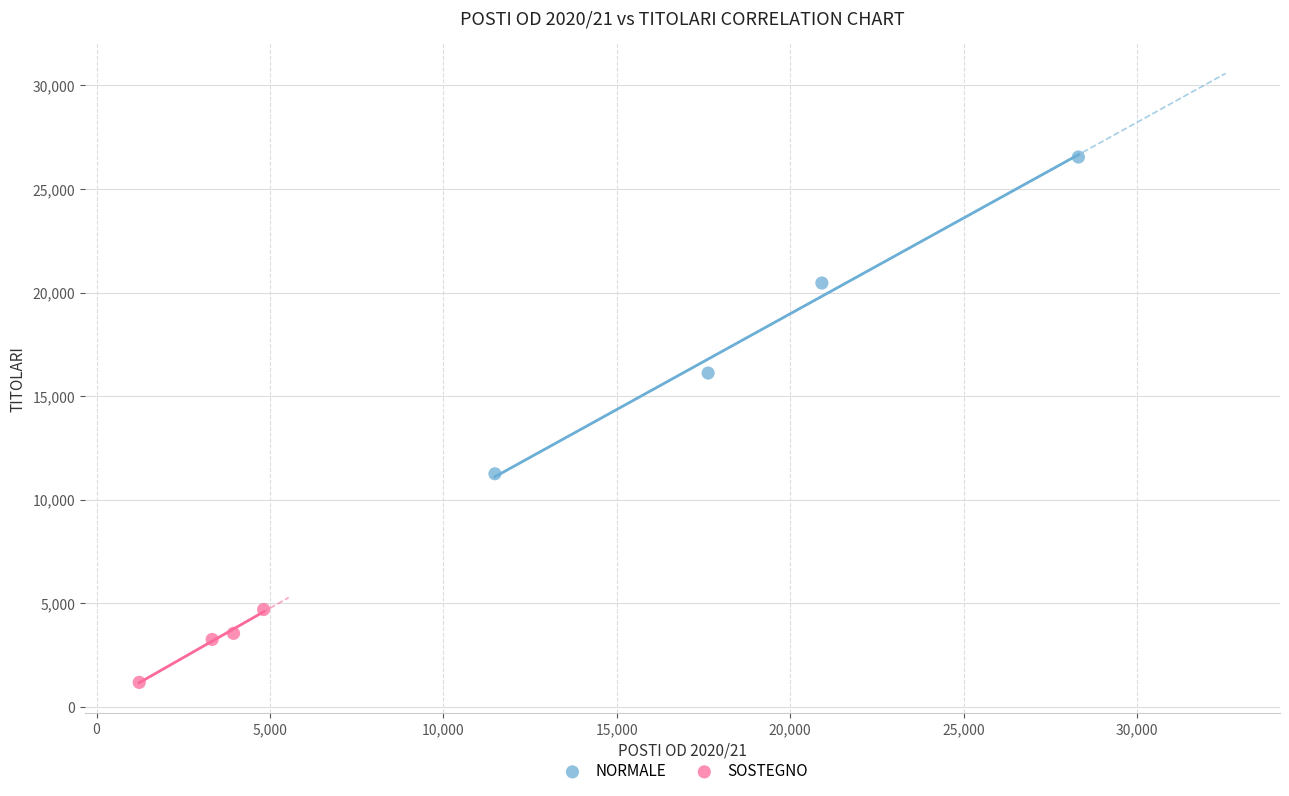

Which series has the widest spread of Y values?

NORMALE